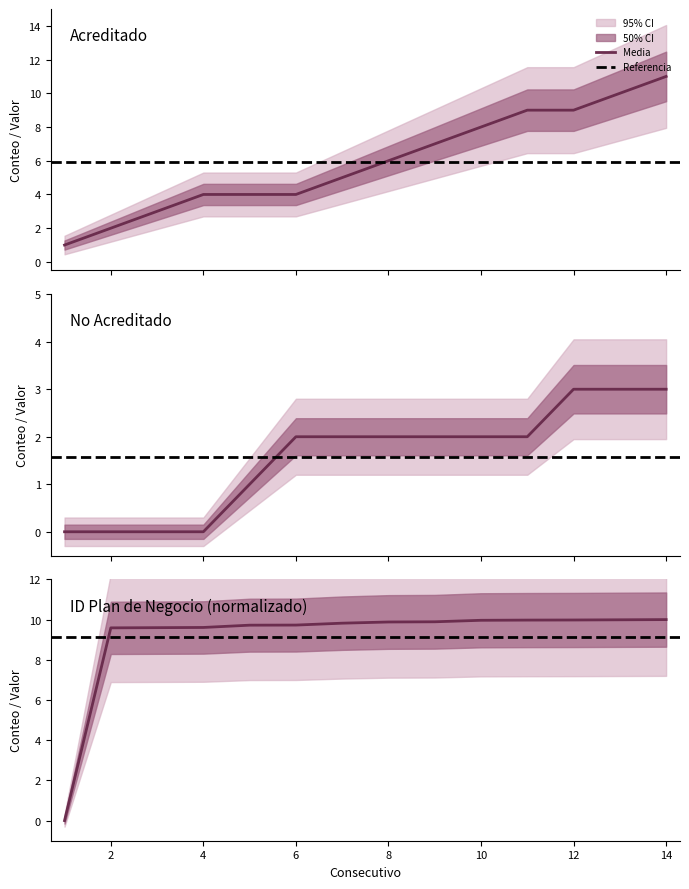

At which category does the chart reach its minimum across all series?

1